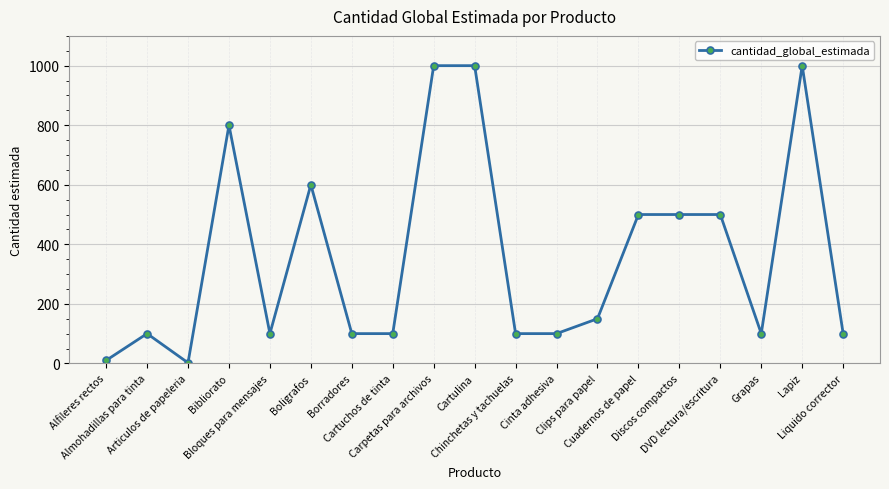

What is the maximum value shown in the chart?

1000